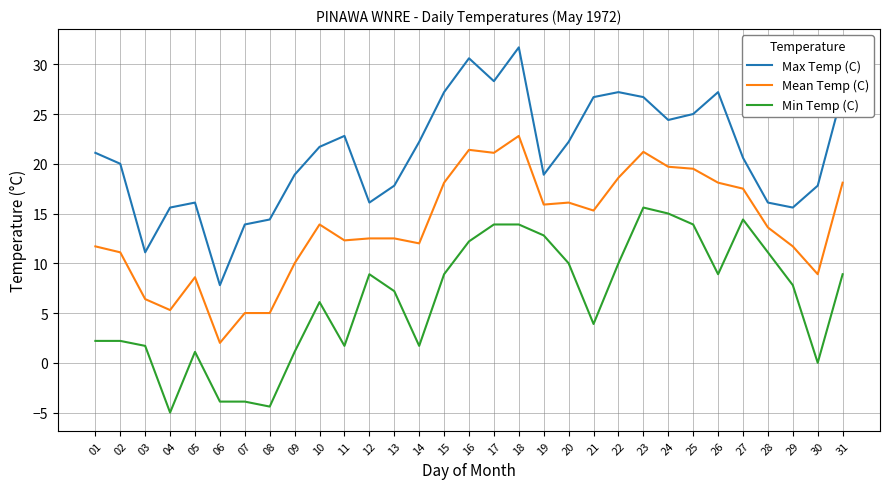

Which series has the largest total across all categories?

Max Temp (C)